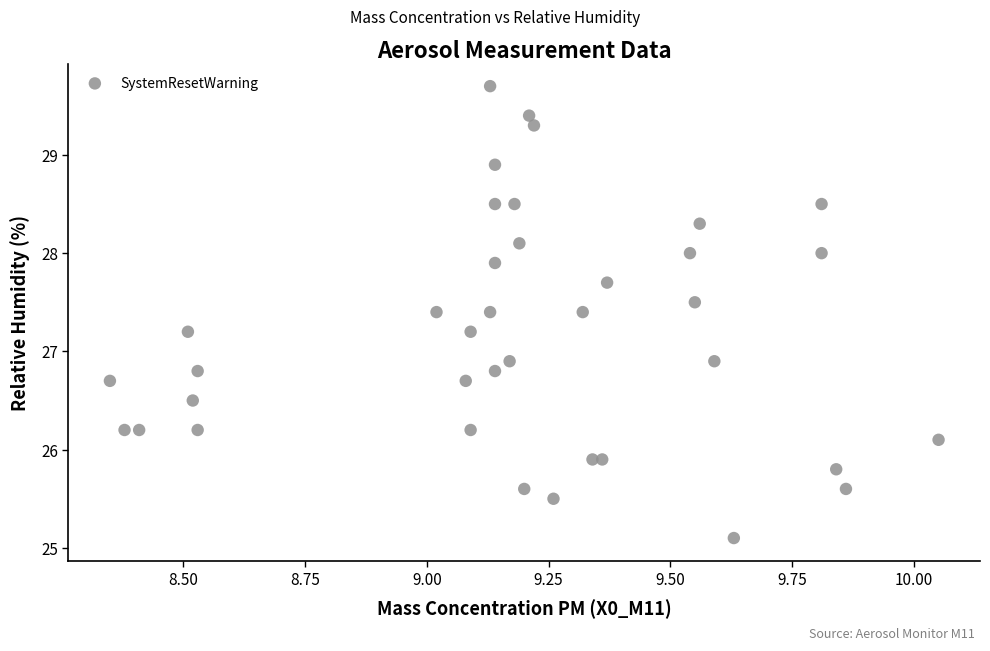

What is the range of Y values (max minus min)?

4.6